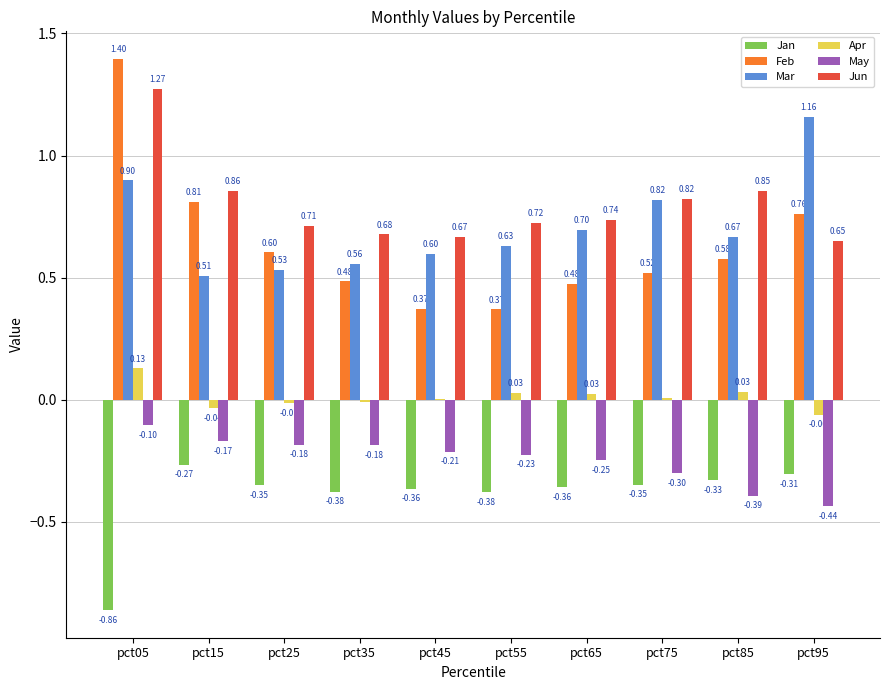

Between pct05 and pct75, which series saw the biggest shift?

Feb